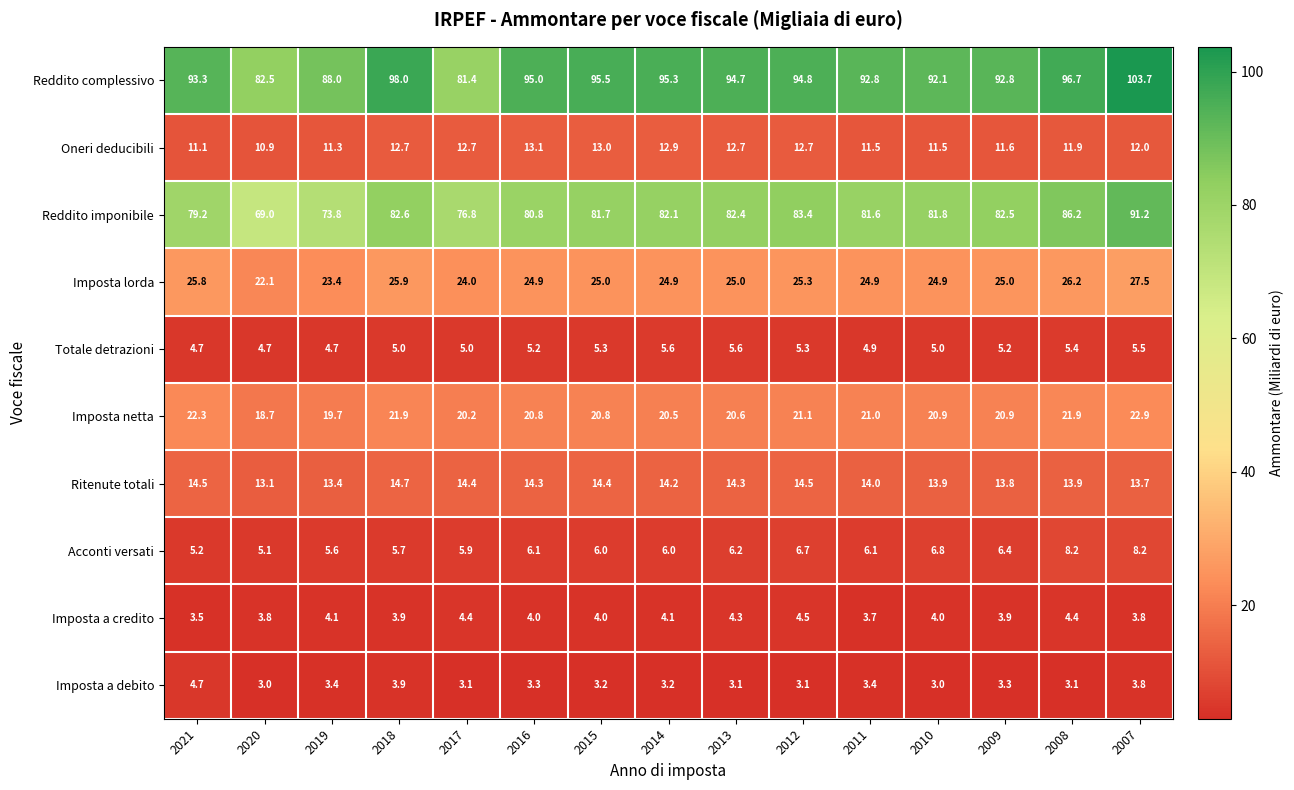

Count the Totale detrazioni values in the range 4 to 5.

7